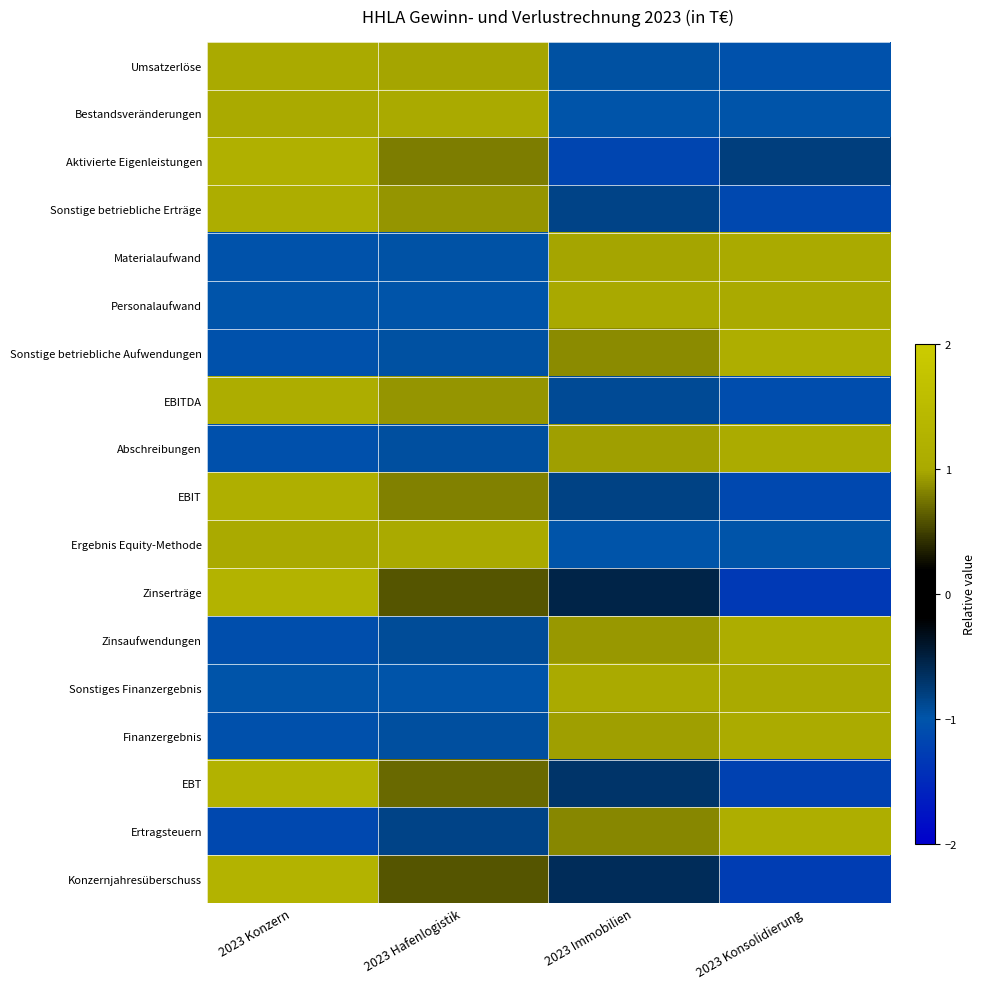

Reading left to right, what are all the values shown in this chart?

Umsatzerlöse: 2023 Konzern=1.0	2023 Hafenlogistik=1.0	2023 Immobilien=-1.0	2023 Konsolidierung=-1.0
Bestandsveränderungen: 2023 Konzern=1.0	2023 Hafenlogistik=1.0	2023 Immobilien=-1.0	2023 Konsolidierung=-1.0
Aktivierte Eigenleistungen: 2023 Konzern=1.2	2023 Hafenlogistik=0.8	2023 Immobilien=-1.2	2023 Konsolidierung=-0.8
Sonstige betriebliche Erträge: 2023 Konzern=1.1	2023 Hafenlogistik=0.9	2023 Immobilien=-0.8	2023 Konsolidierung=-1.1
Materialaufwand: 2023 Konzern=-1.0	2023 Hafenlogistik=-1.0	2023 Immobilien=1.0	2023 Konsolidierung=1.0
Personalaufwand: 2023 Konzern=-1.0	2023 Hafenlogistik=-1.0	2023 Immobilien=1.0	2023 Konsolidierung=1.0
Sonstige betriebliche Aufwendungen: 2023 Konzern=-1.0	2023 Hafenlogistik=-1.0	2023 Immobilien=0.9	2023 Konsolidierung=1.1
EBITDA: 2023 Konzern=1.1	2023 Hafenlogistik=0.9	2023 Immobilien=-0.9	2023 Konsolidierung=-1.1
Abschreibungen: 2023 Konzern=-1.1	2023 Hafenlogistik=-0.9	2023 Immobilien=0.9	2023 Konsolidierung=1.1
EBIT: 2023 Konzern=1.2	2023 Hafenlogistik=0.8	2023 Immobilien=-0.8	2023 Konsolidierung=-1.2
Ergebnis Equity-Methode: 2023 Konzern=1.0	2023 Hafenlogistik=1.0	2023 Immobilien=-1.0	2023 Konsolidierung=-1.0
Zinserträge: 2023 Konzern=1.3	2023 Hafenlogistik=0.6	2023 Immobilien=-0.5	2023 Konsolidierung=-1.3
Zinsaufwendungen: 2023 Konzern=-1.1	2023 Hafenlogistik=-0.9	2023 Immobilien=0.9	2023 Konsolidierung=1.1
Sonstiges Finanzergebnis: 2023 Konzern=-1.0	2023 Hafenlogistik=-1.0	2023 Immobilien=1.0	2023 Konsolidierung=1.0
Finanzergebnis: 2023 Konzern=-1.1	2023 Hafenlogistik=-0.9	2023 Immobilien=0.9	2023 Konsolidierung=1.1
EBT: 2023 Konzern=1.2	2023 Hafenlogistik=0.7	2023 Immobilien=-0.7	2023 Konsolidierung=-1.2
Ertragsteuern: 2023 Konzern=-1.1	2023 Hafenlogistik=-0.8	2023 Immobilien=0.8	2023 Konsolidierung=1.1
Konzernjahresüberschuss: 2023 Konzern=1.3	2023 Hafenlogistik=0.6	2023 Immobilien=-0.6	2023 Konsolidierung=-1.3